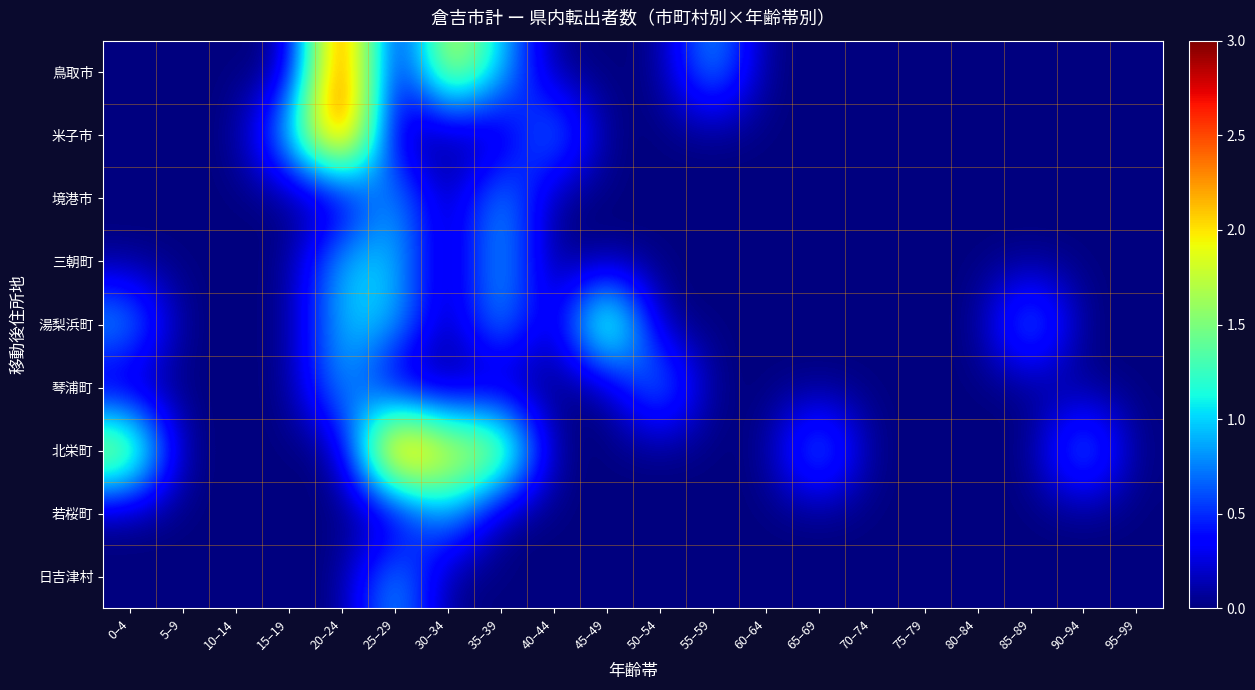

List the series in order of their peak value, highest first.

鳥取市, 米子市, 北栄町, 湯梨浜町, 境港市, 三朝町, 琴浦町, 若桜町, 日吉津村